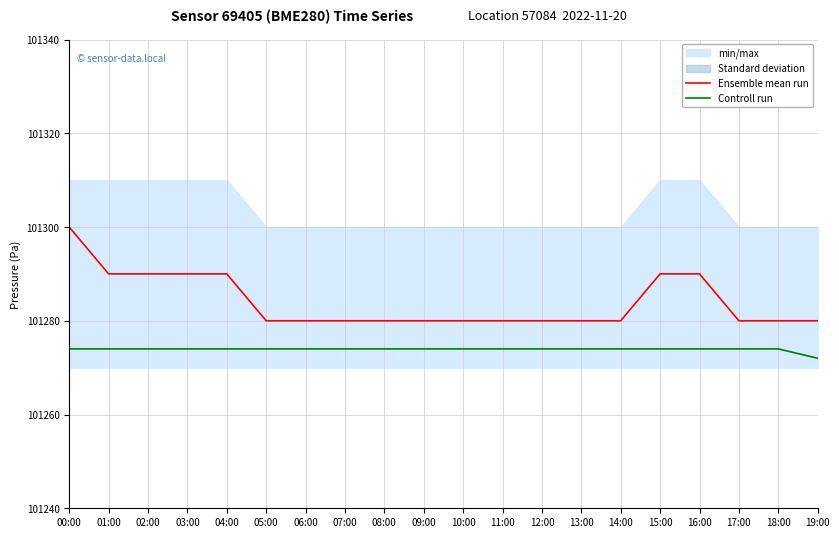

At which category is the sum across all series the highest?

00:00